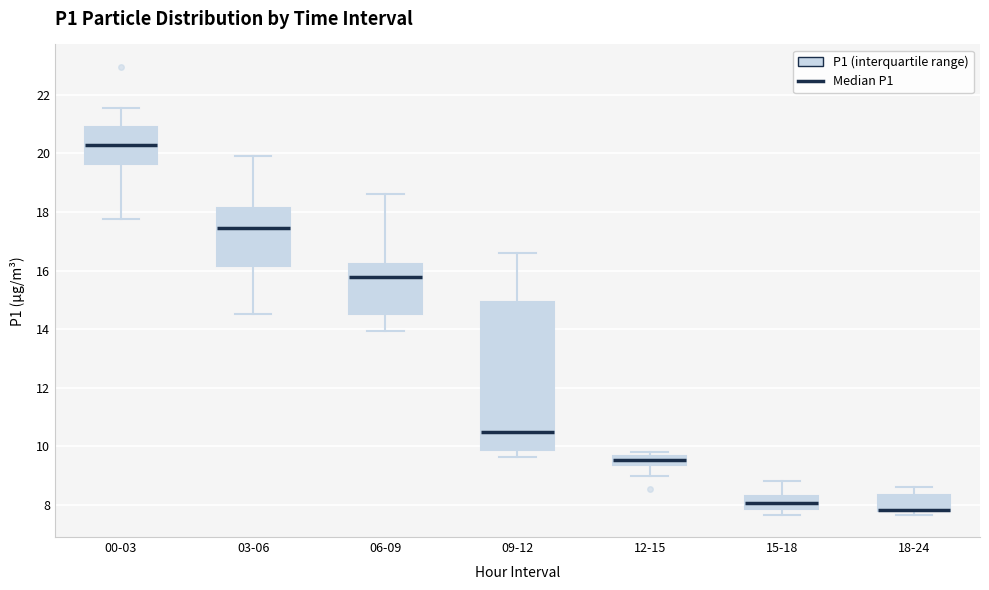

Reading left to right, read every box against the y-axis: the position of its median line, the range the box covers, and the ends of its whiskers. The values are not printed on the chart, so give them approximately, as read against the axis.

00-03: median 20.2, box 19.6 to 20.8, whiskers 17.8 to 21.6
03-06: median 17.4, box 16.2 to 18.2, whiskers 14.6 to 20.0
06-09: median 15.8, box 14.6 to 16.2, whiskers 14.0 to 18.6
09-12: median 10.4, box 9.8 to 15.0, whiskers 9.6 to 16.6
12-15: median 9.6 (inside the box), box 9.4 to 9.6, whiskers 9.0 to 9.8
15-18: median 8.0, box 7.8 to 8.4, whiskers 7.6 to 8.8
18-24: median 7.8 (drawn on the box's lower edge), box 7.8 to 8.4, whiskers 7.6 to 8.6